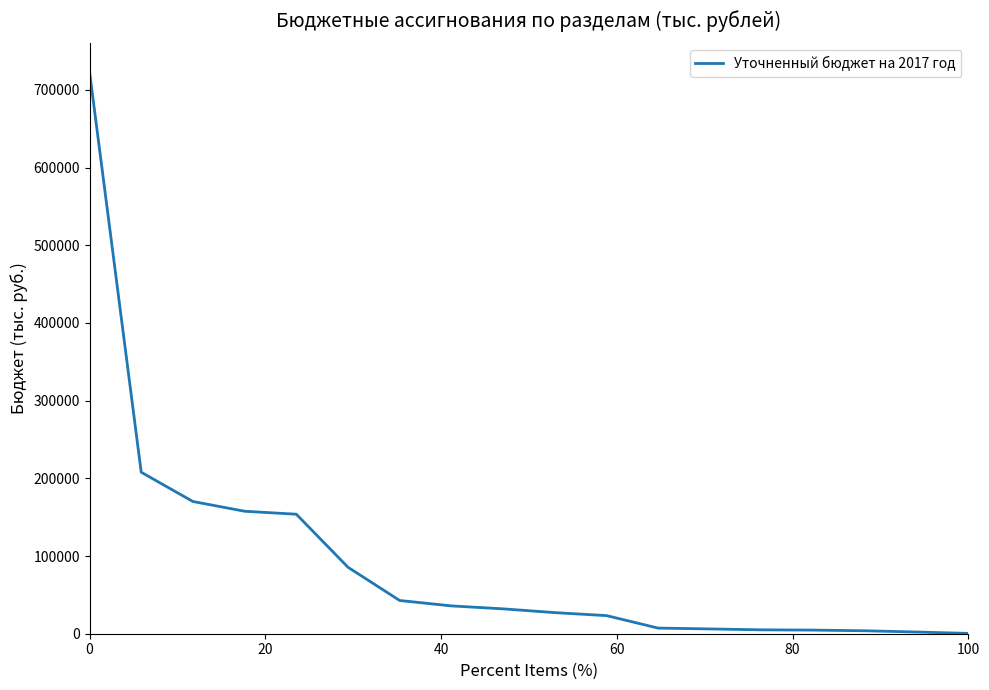

What is the difference between the maximum and minimum values?

723133.7